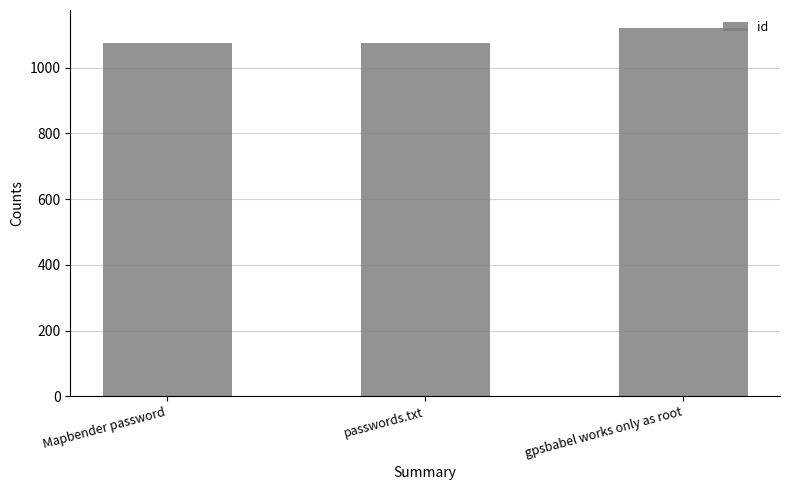

Does the chart contain stacked bars?

No